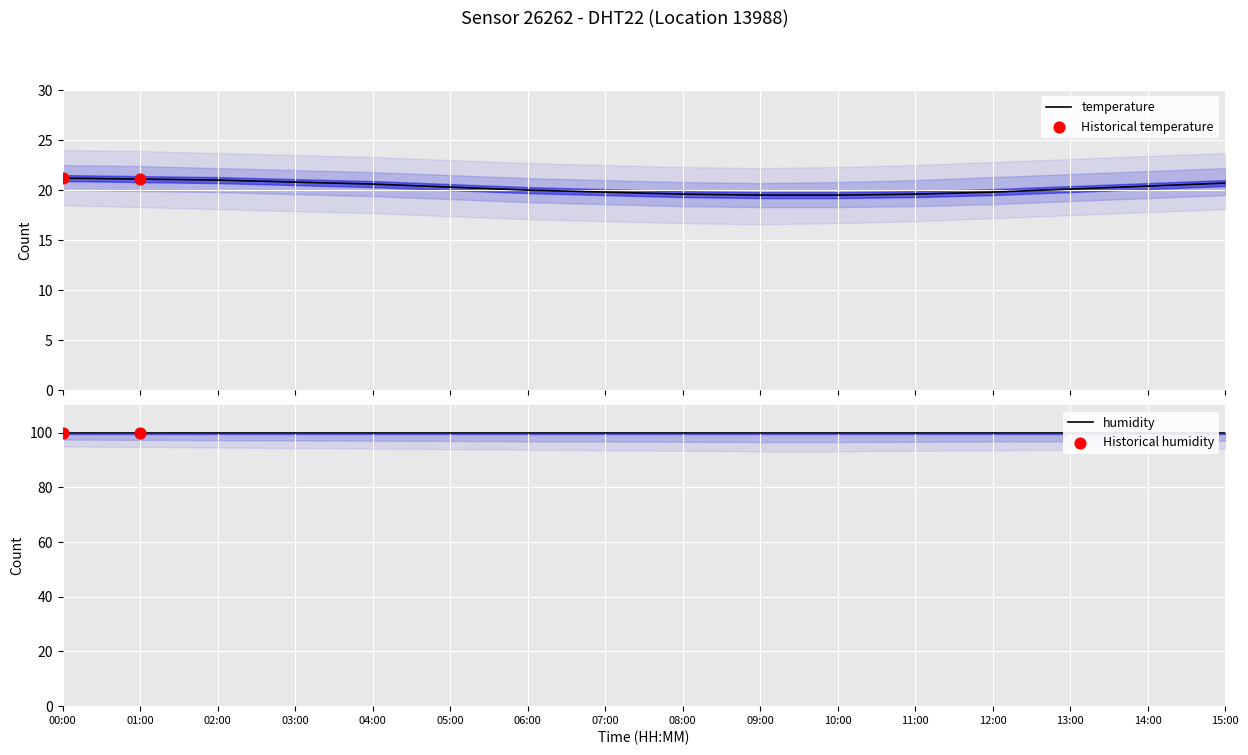

What is the change in value from 07:00 to 11:00?

-0.2